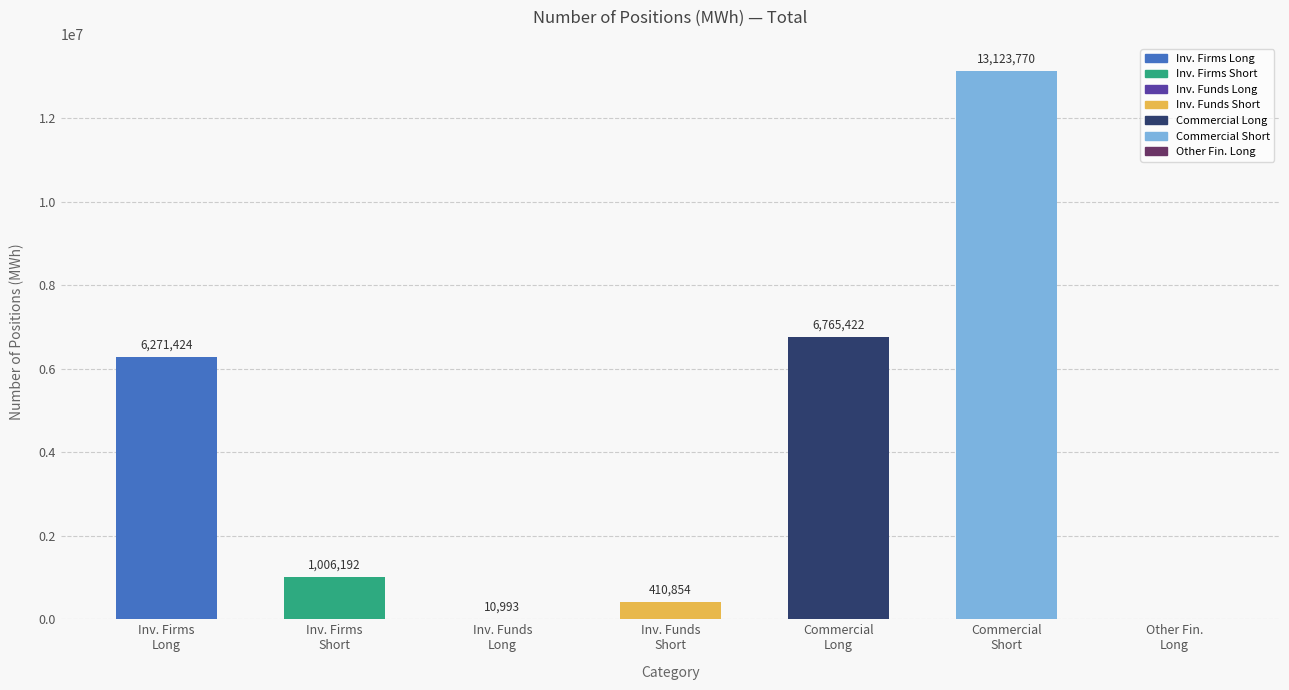

What is the difference between the values at Inv. Funds Short and Inv. Firms Short?

595338